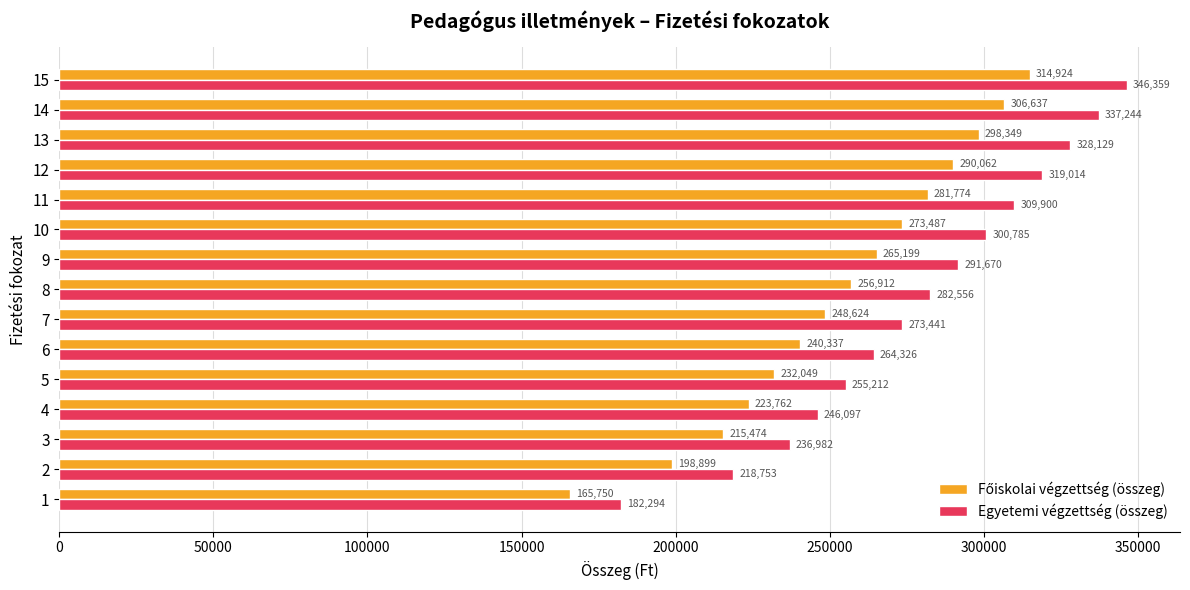

At which label is Egyetemi végzettség (összeg) closest to 264326?

6